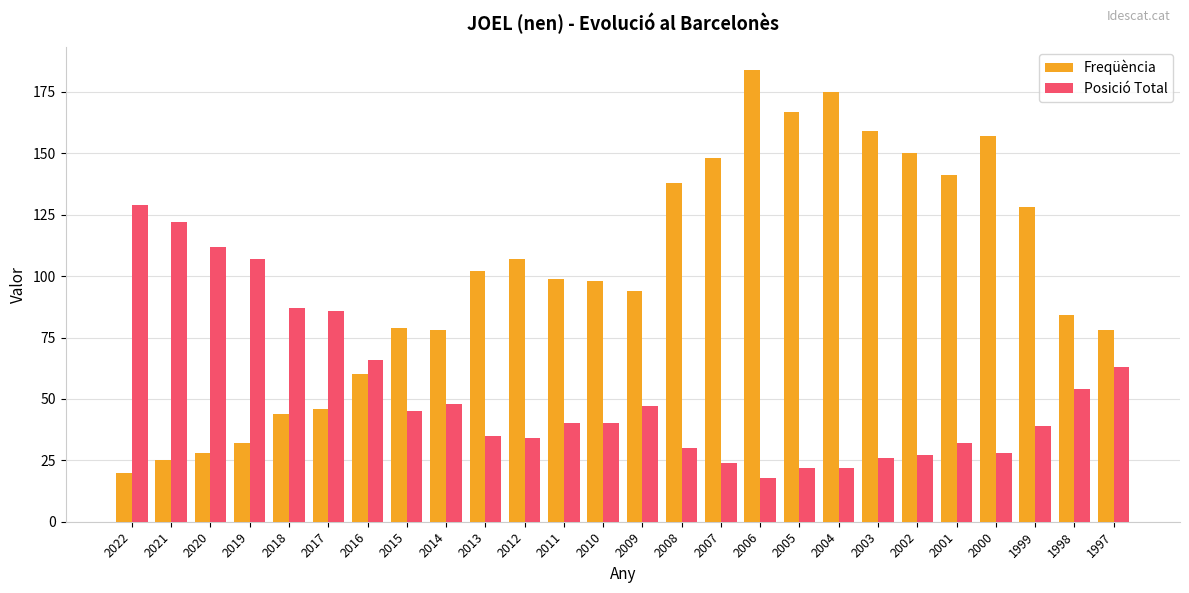

Does the chart contain stacked bars?

No